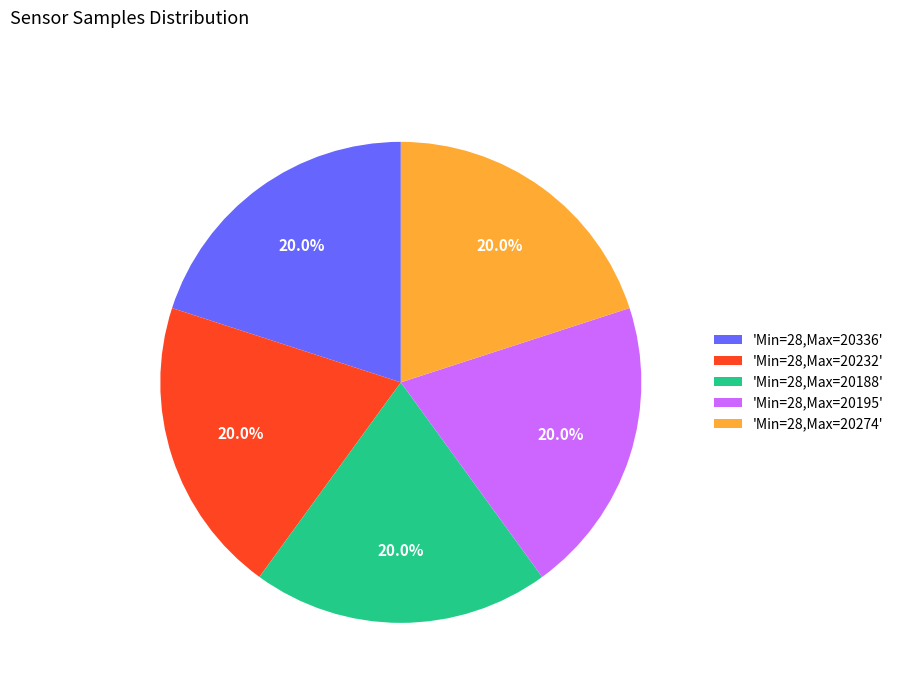

Is there a majority slice in this chart?

No